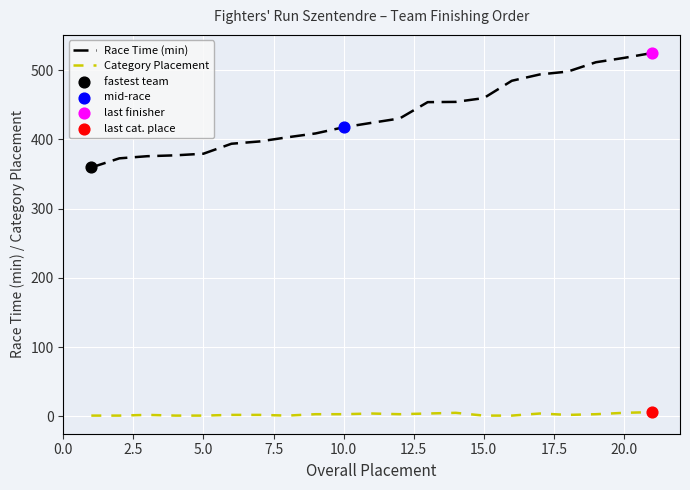

Which series has the largest total across all categories?

Race Time (min)